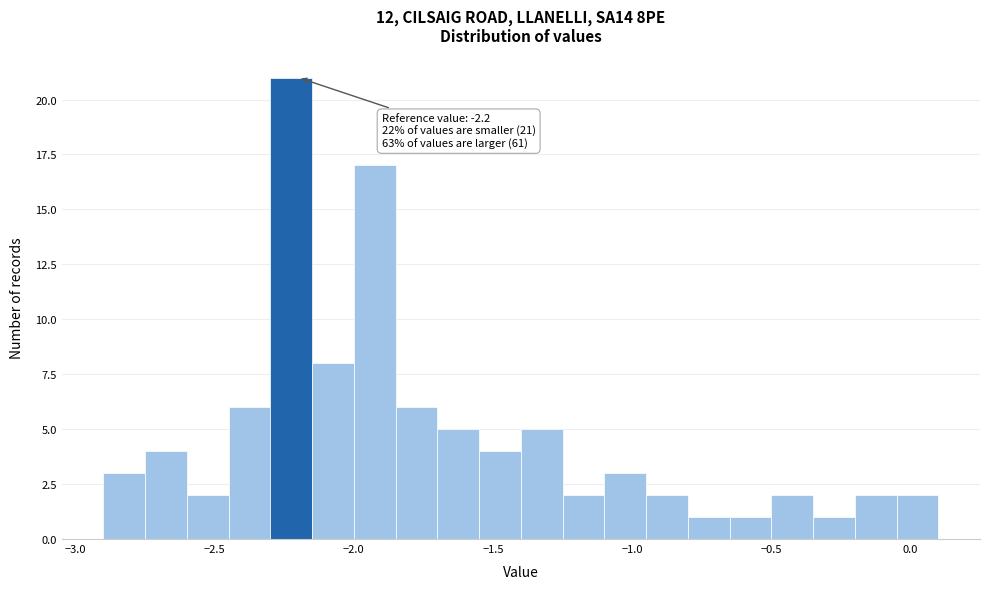

Around what value on the x-axis is the tallest bar? Give the approximate position of its centre, as read against the axis.

-2.20